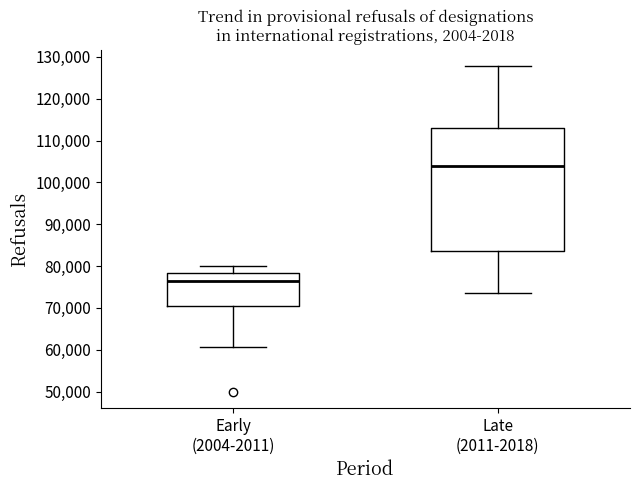

Which box has the highest median line?

Late (2011-2018)